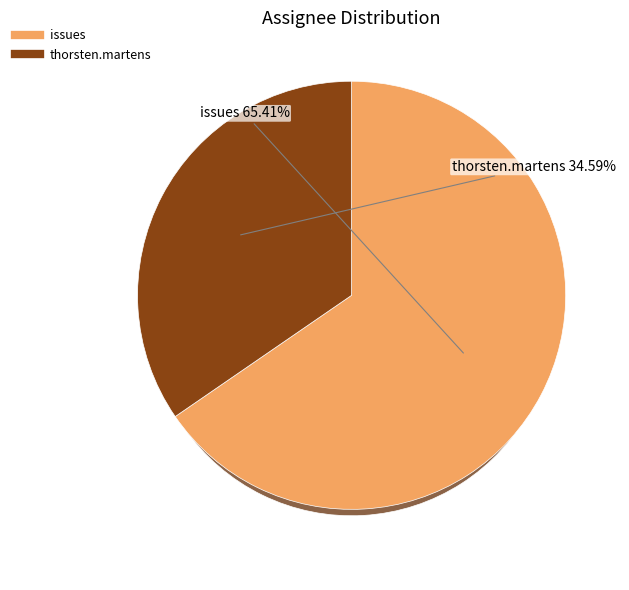

Is it true that issues is 54% of the pie?

False